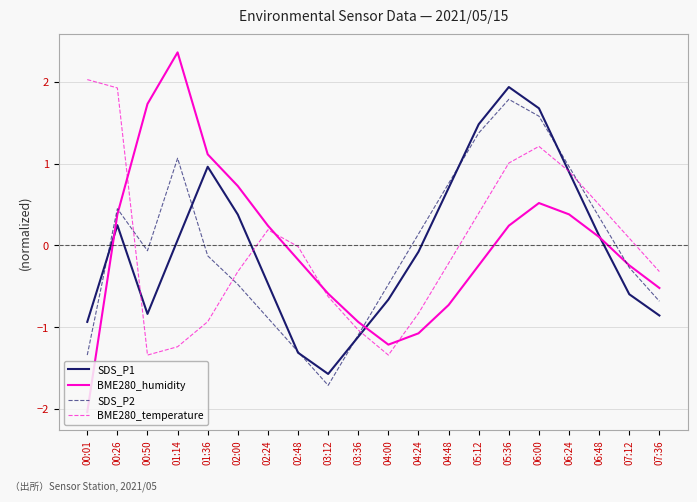

What is the approximate value of BME280_temperature at 06:48?

0.5